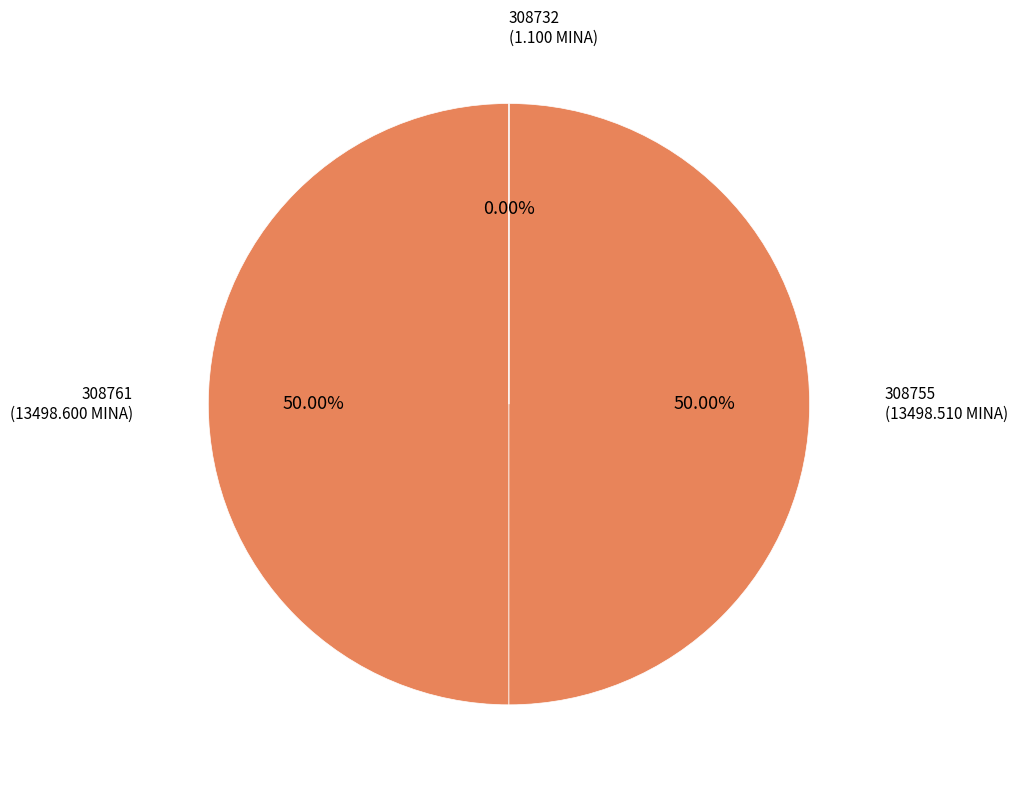

To the nearest percent, what is the combined percentage of 308761 and 308755?

100%